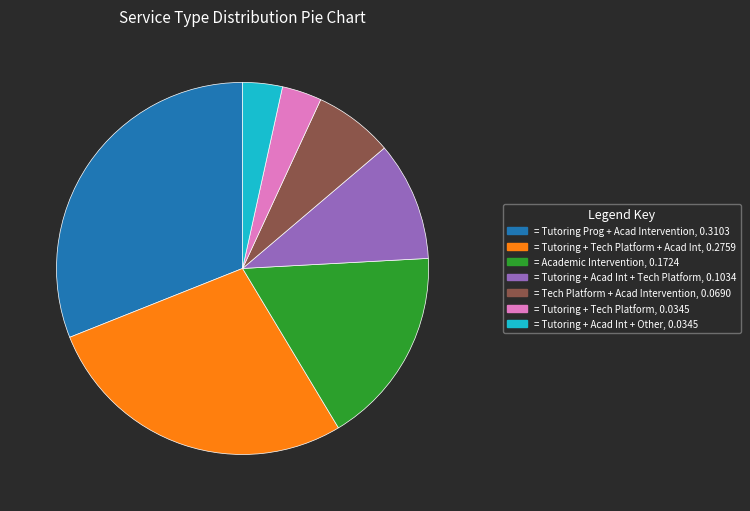

Does any single category account for the majority?

No